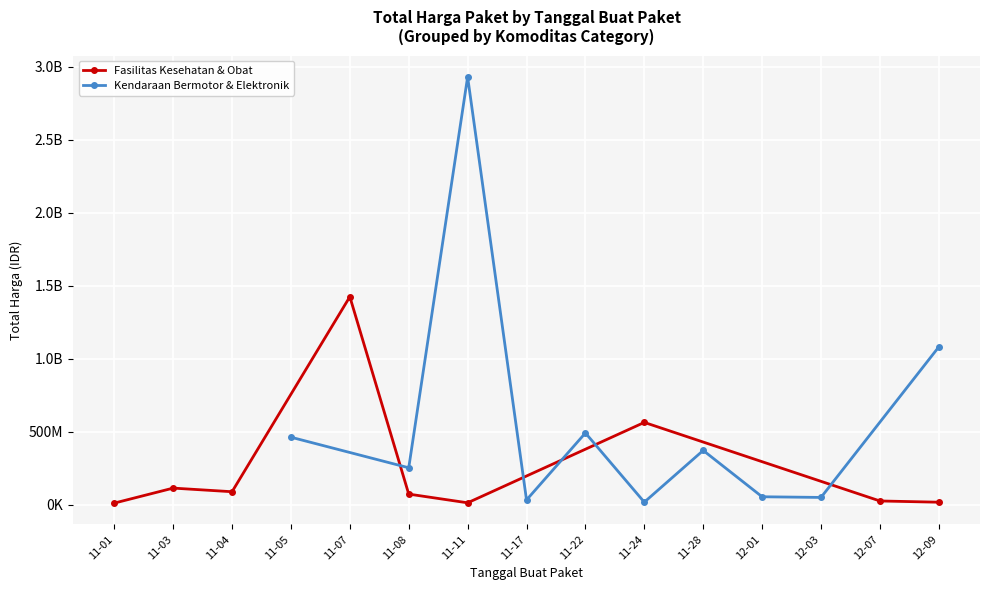

Which series ends up on top after the final intersection of Total Harga (Fasilitas Kesehatan) and Total Harga (Kendaraan & Elektronik)?

Total Harga (Kendaraan & Elektronik)